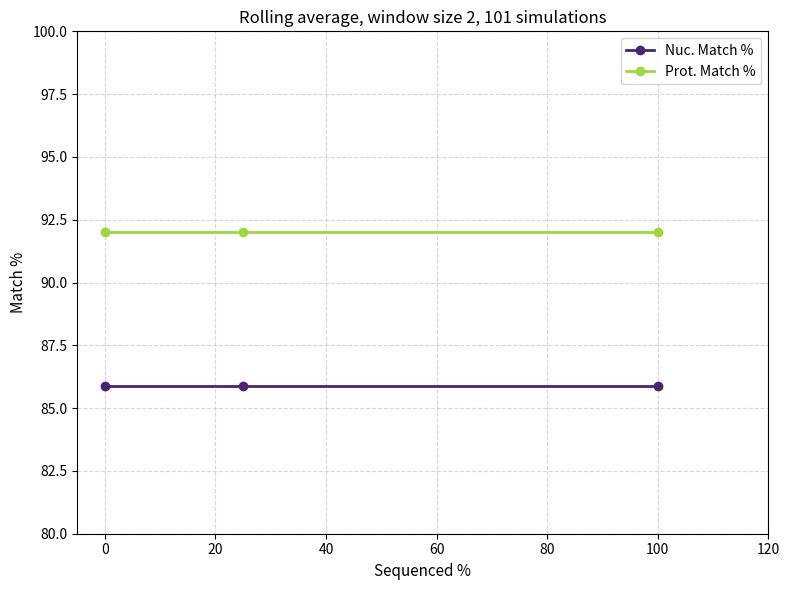

At how many categories does at least one series exceed 89?

3